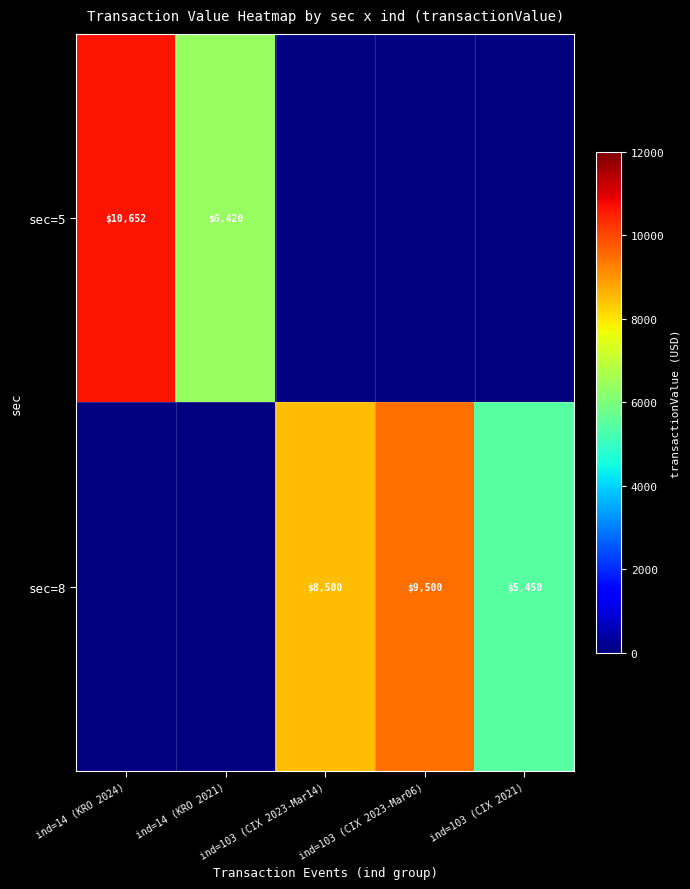

Rank the categories by sec=5 value from highest to lowest.

ind=14 (KRO 2024), ind=14 (KRO 2021), ind=103 (CIX 2023-Mar14), ind=103 (CIX 2023-Mar06), ind=103 (CIX 2021)